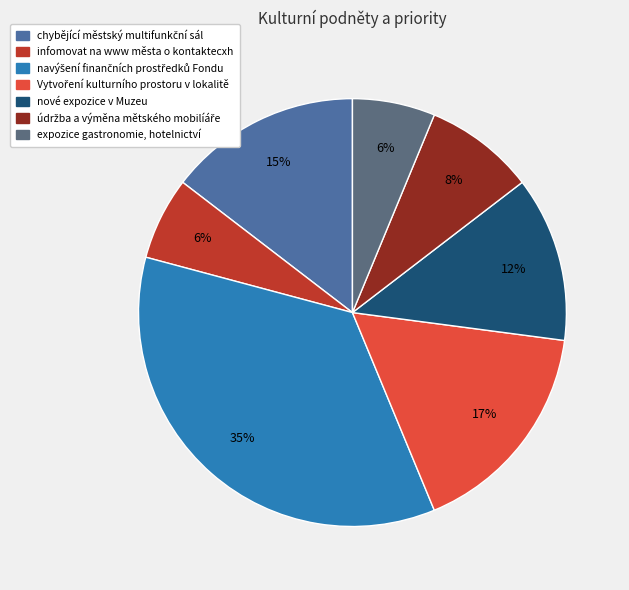

Is it true that nové expozice v Muzeu is 12% of the pie?

True